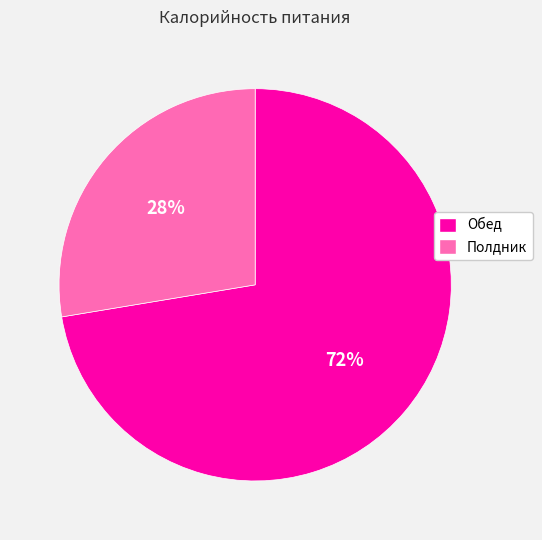

To the nearest percent, what percentage of the pie is Полдник?

28%